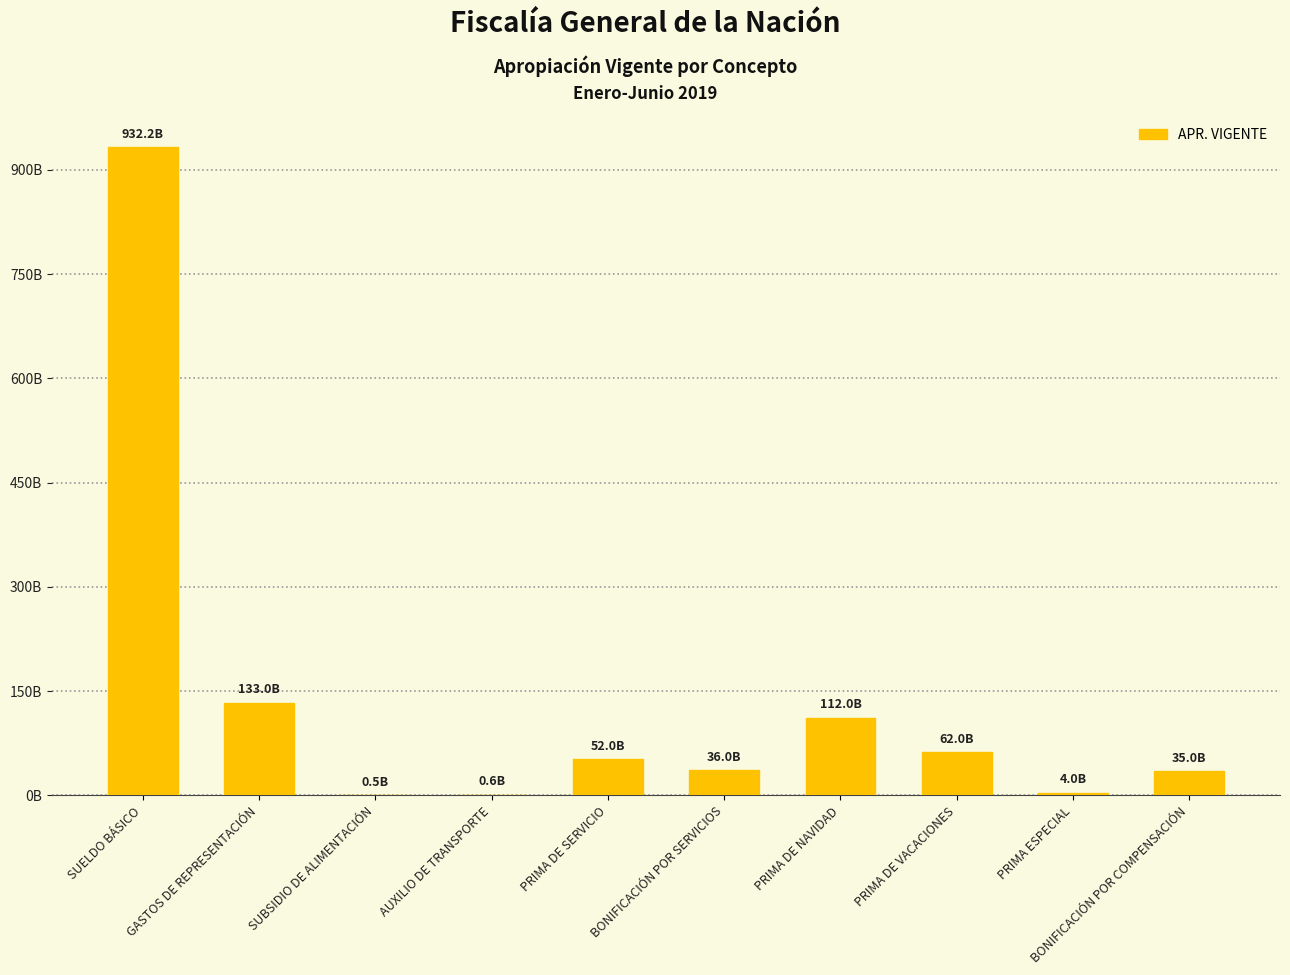

Reading left to right, extract all data points from this chart.

932232000000	133000000000	530000000	640000000	52000000000	36000000000	112000000000	62000000000	4000000000	35000000000